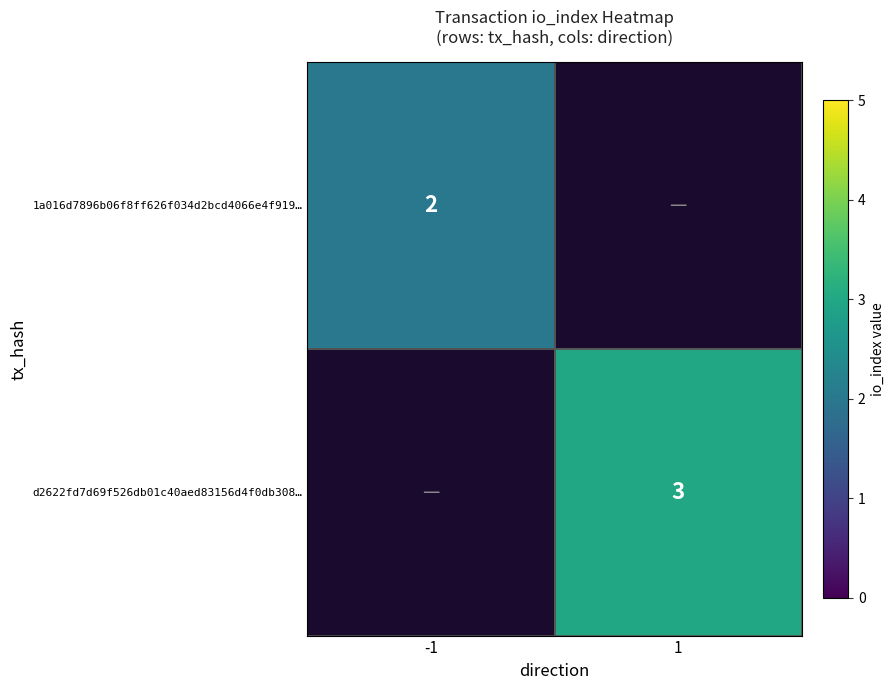

Count the number of categories in the chart.

2